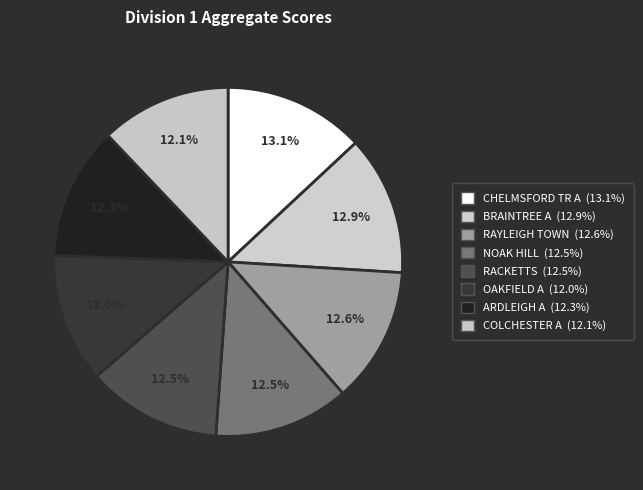

To the nearest percent, what percentage of the pie is OAKFIELD A?

12%